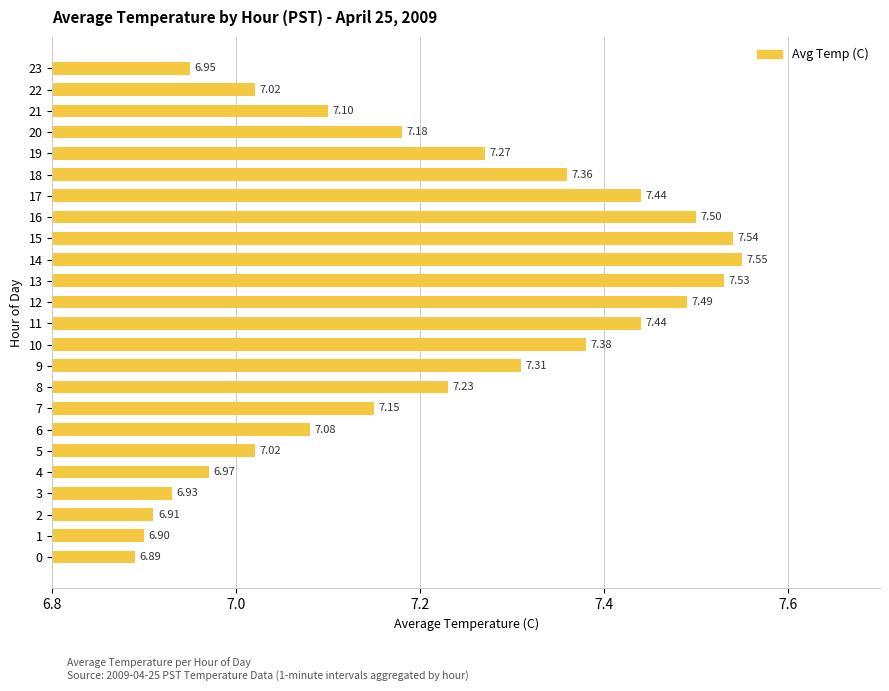

What is the sum of the values at 7 and 13?

14.7